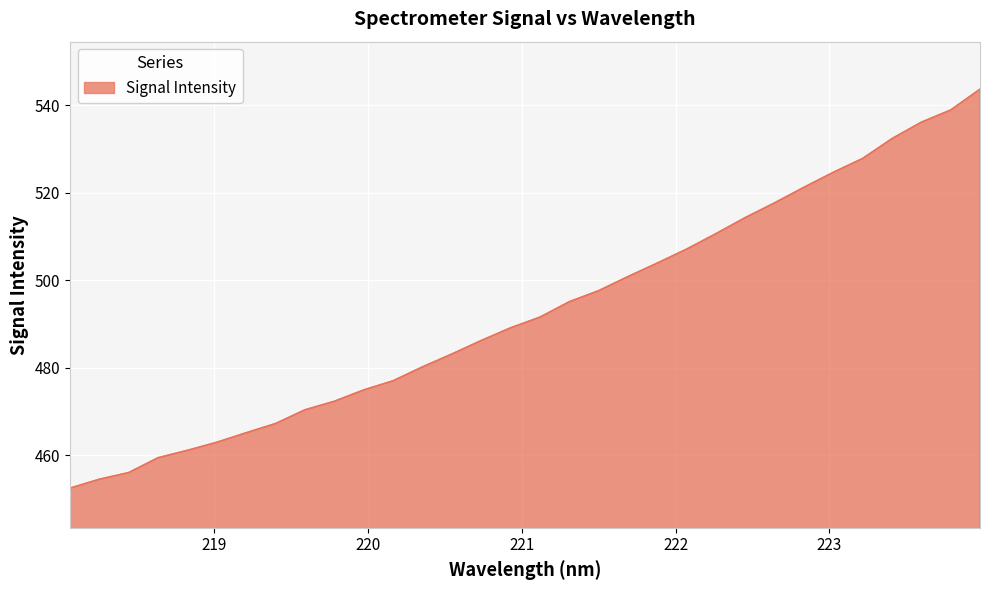

True or false: there are more than 2 points higher than both neighbors.

False